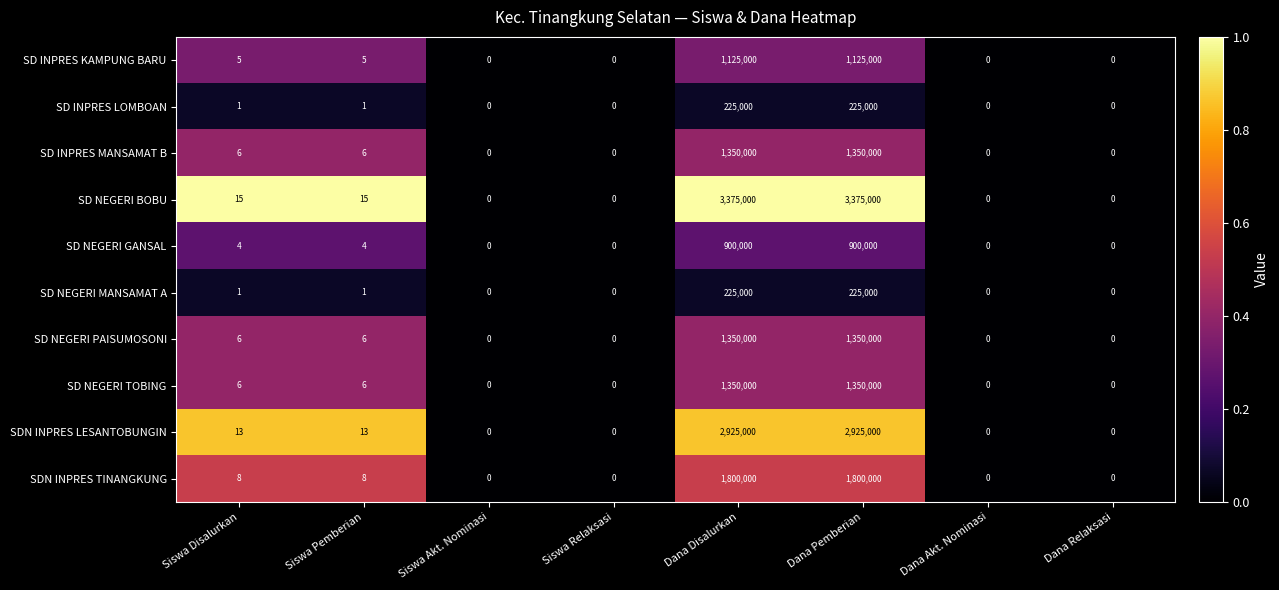

Is it true that SDN INPRES TINANGKUNG equals 0 at Dana Akt. Nominasi?

True